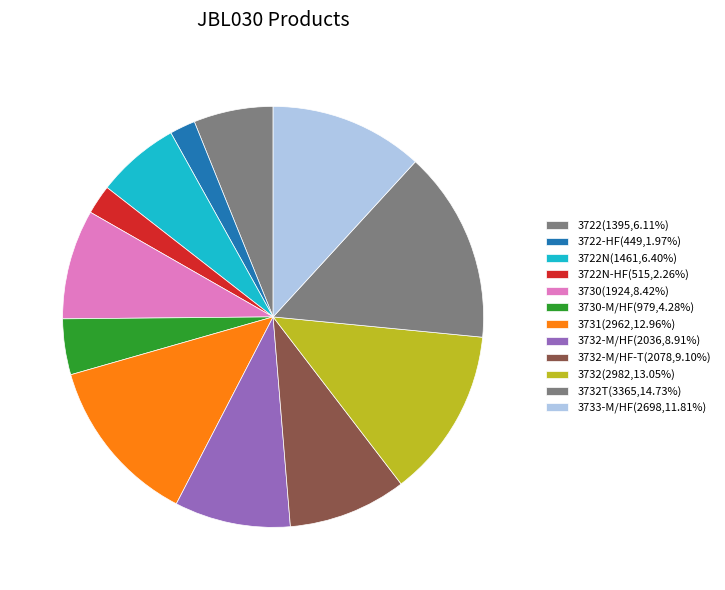

How many slices are in this pie chart?

12